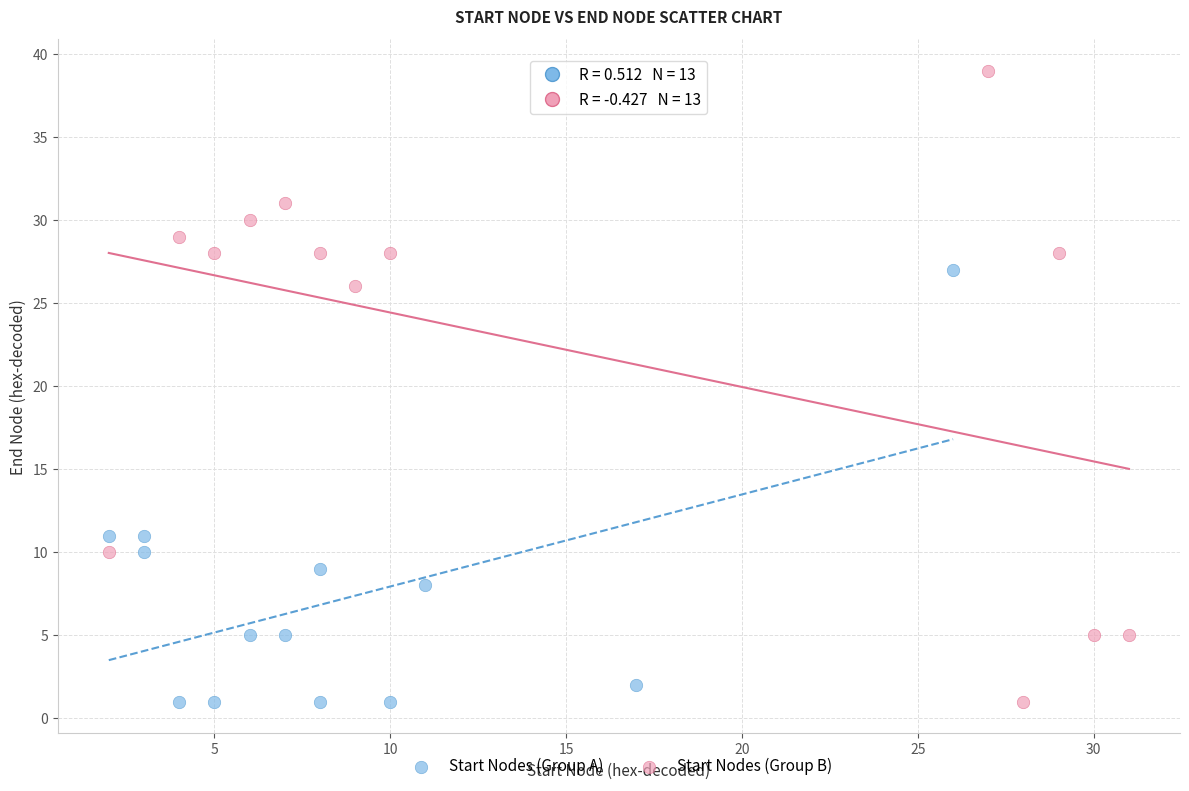

What are all the series names shown in the legend?

Start Nodes (Group A), Start Nodes (Group B)